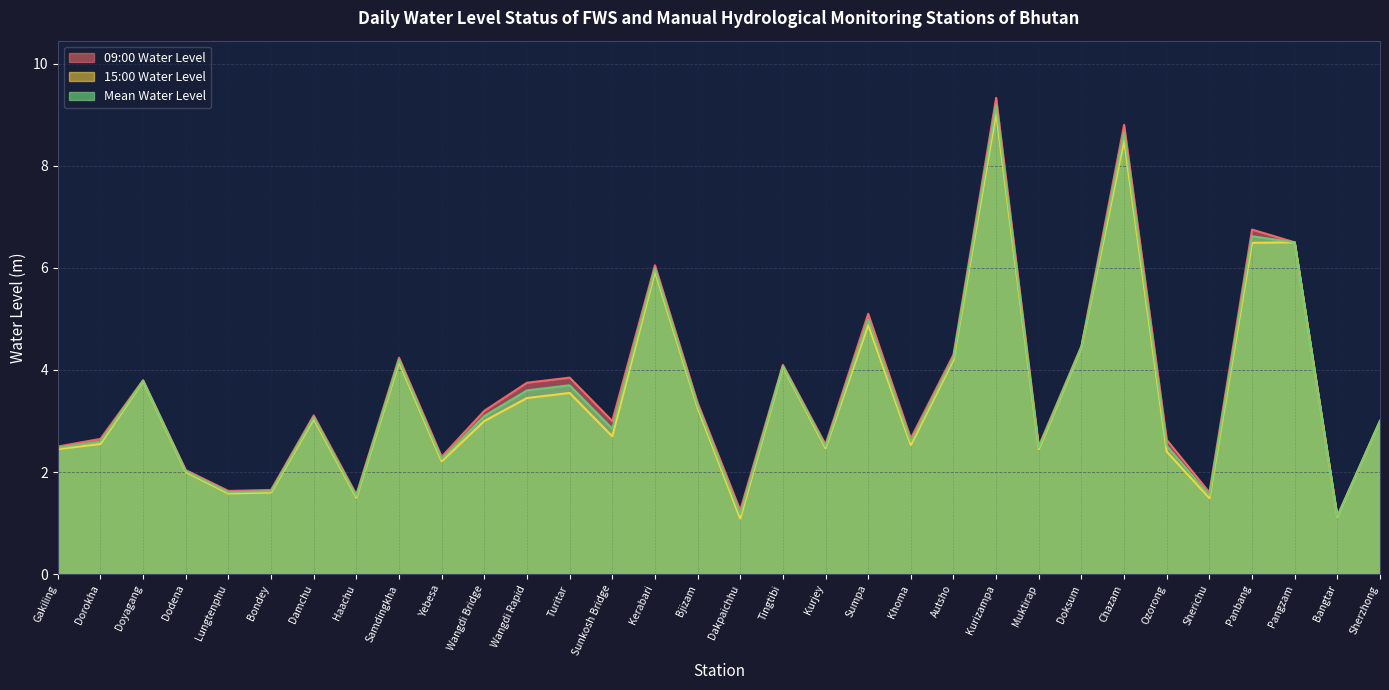

Where does the Mean Water Level series first go above 3?

Doyagang